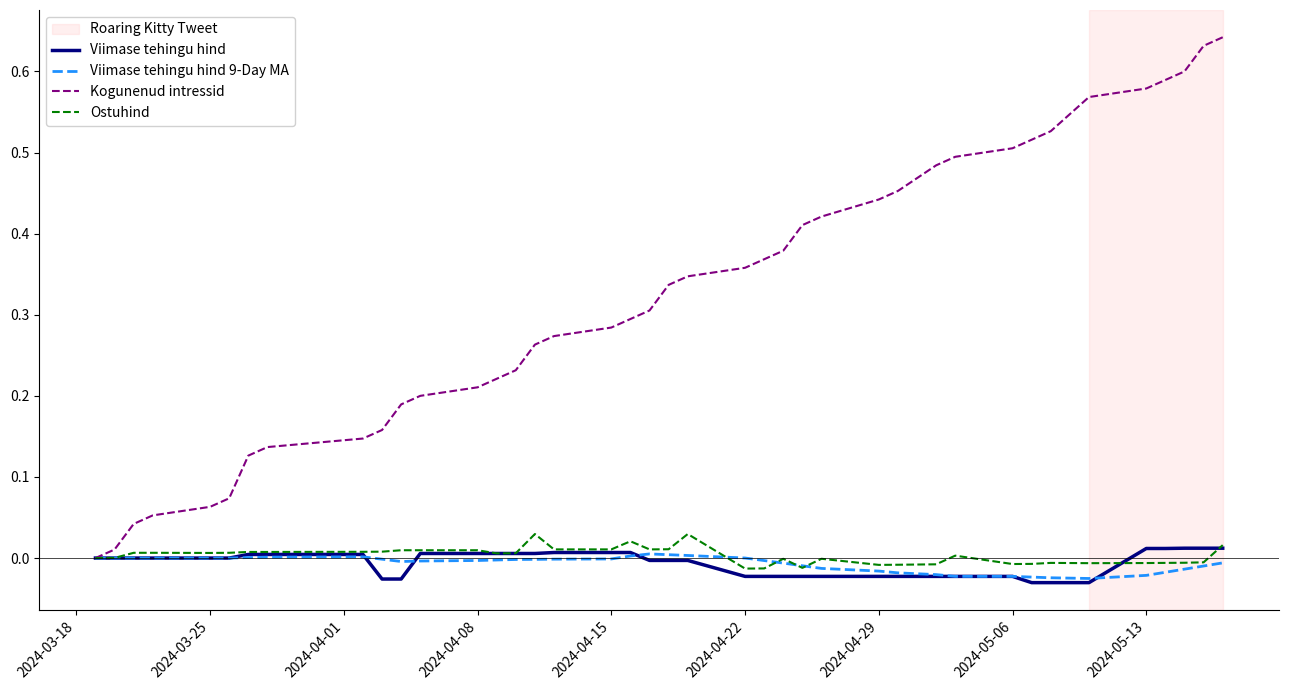

Which series has the largest total across all categories?

Kogunenud intressid